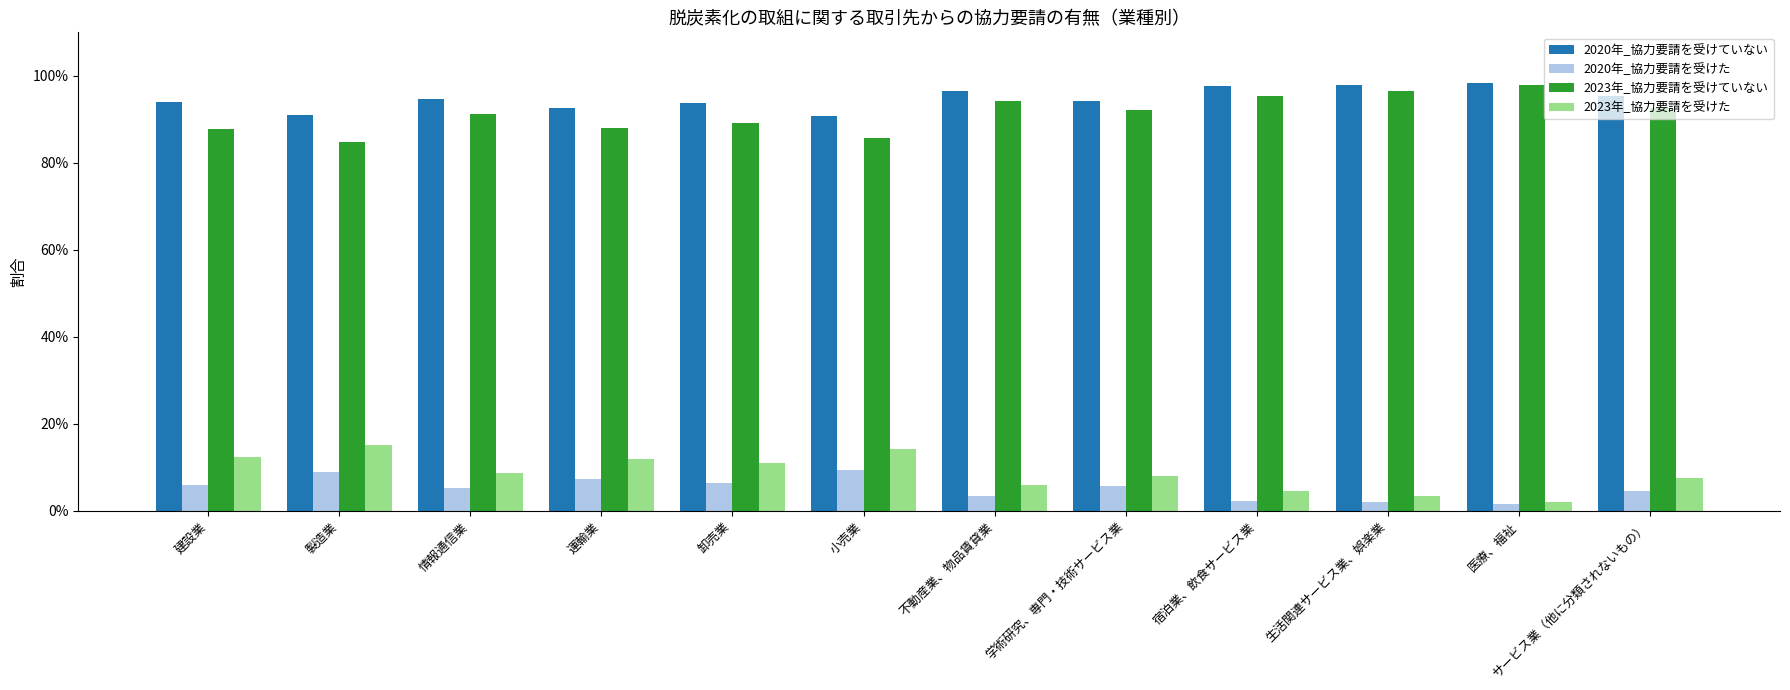

What is the difference between the highest and lowest values at 卸売業?

0.9